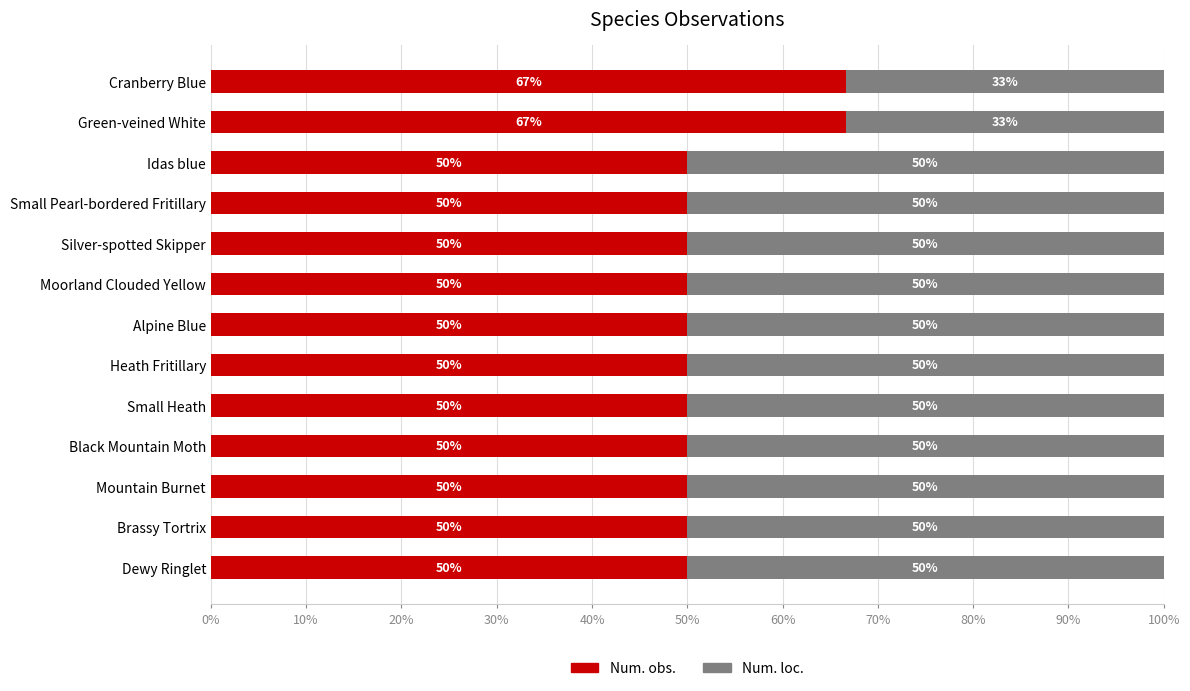

True or false: Num. obs. has a value of 50.0 at Heath Fritillary.

True